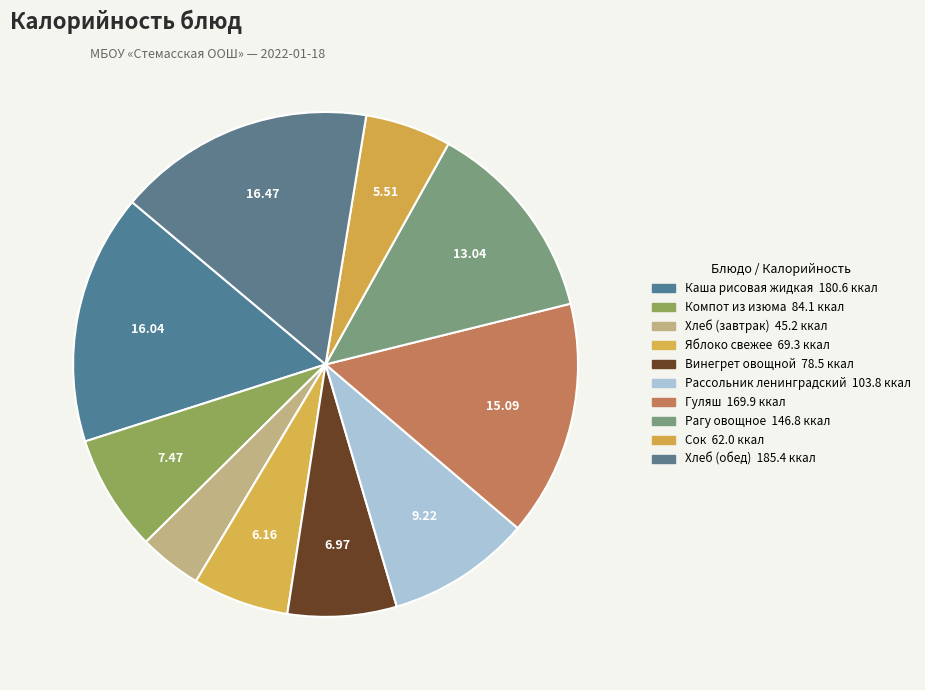

How many segments does this pie chart have?

10